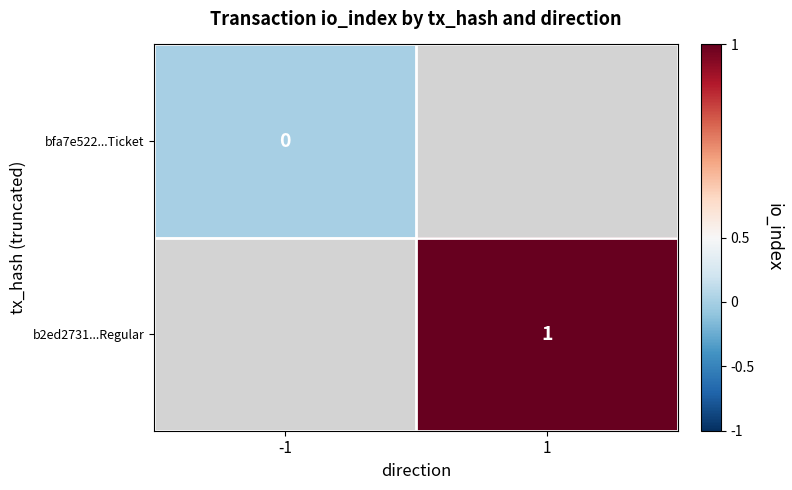

Which category has the highest value across all series?

1